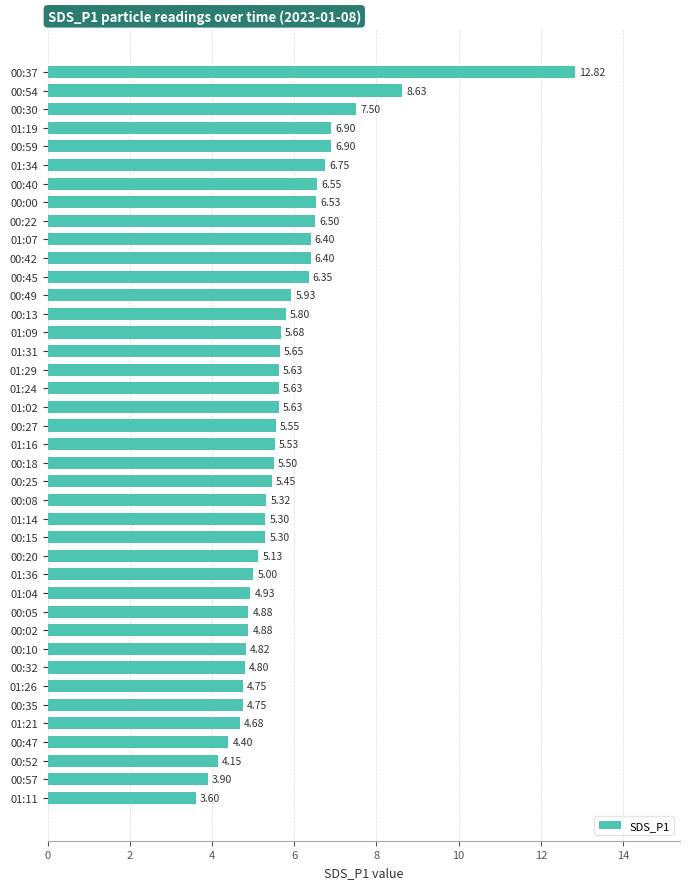

What is the maximum value shown in the chart?

12.8